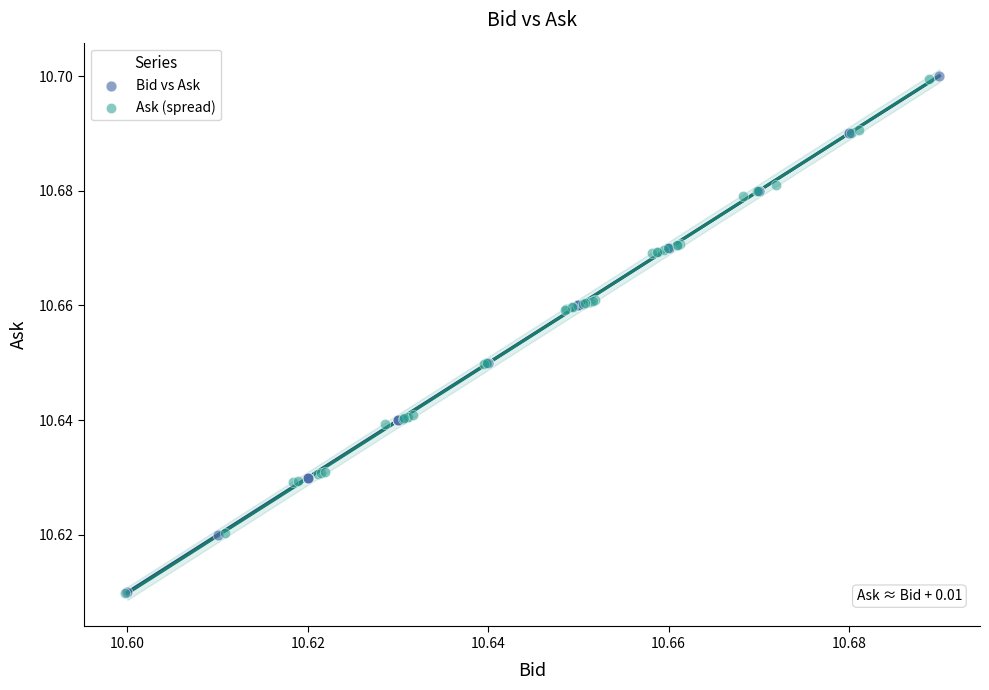

Which series has the largest Y range (max minus min)?

Bid vs Ask